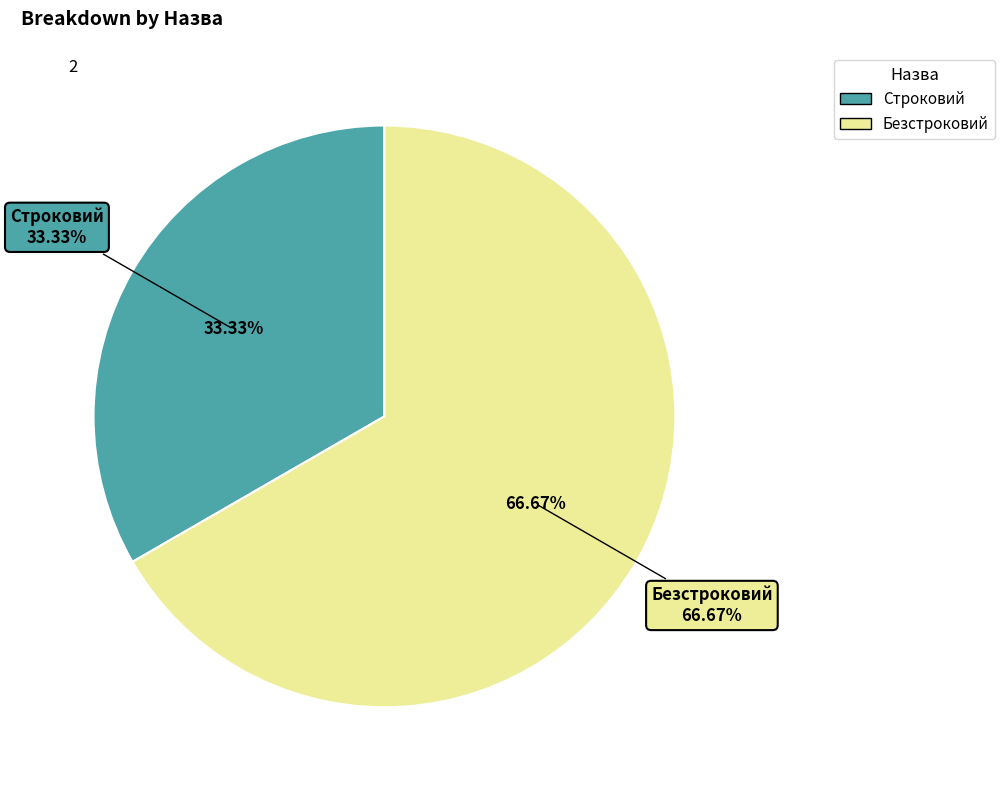

Count the number of slices in the pie.

2